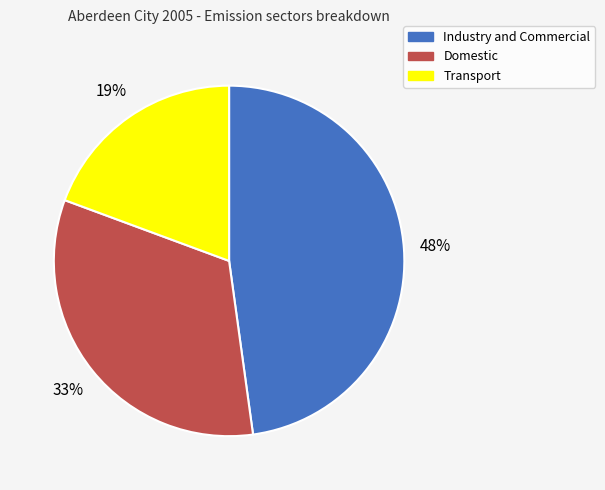

To the nearest percent, what percentage of the pie is Transport?

19%